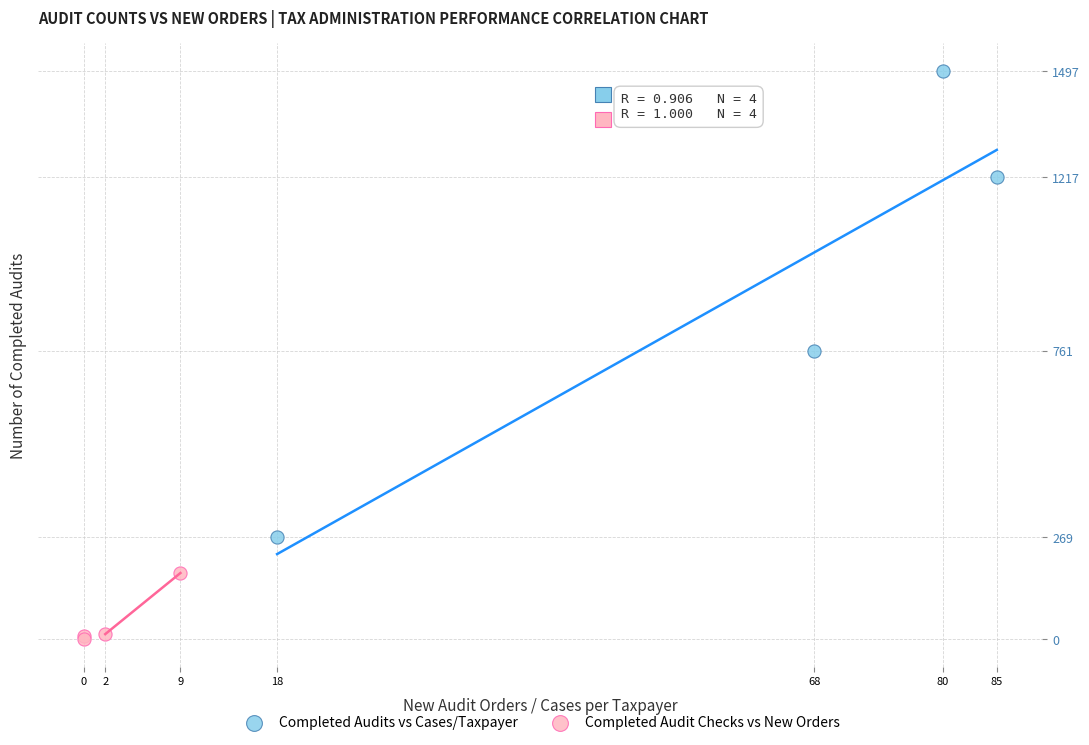

Which series reaches the minimum Y coordinate?

Completed Audit Checks vs New Orders